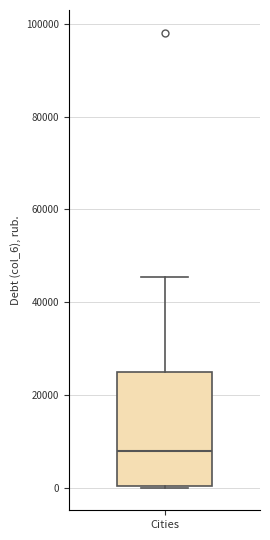

Read this box plot against the y-axis: the position of the median line, the range covered by the box, and the ends of both whiskers. The values are not printed on the chart, so give them approximately, as read against the axis.

median 8000, box 0 to 24000, whiskers 0 to 46000